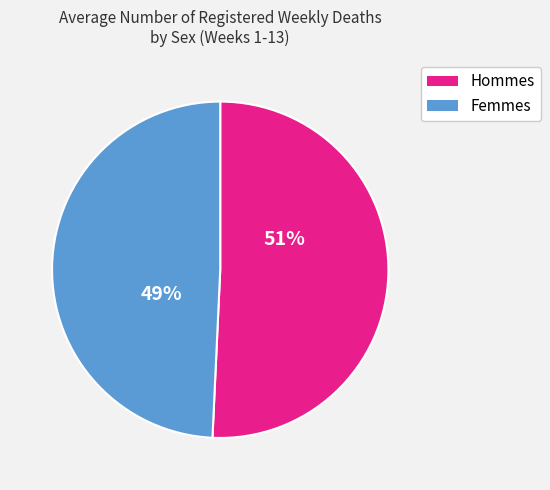

To the nearest percent, what is the average slice percentage?

50%